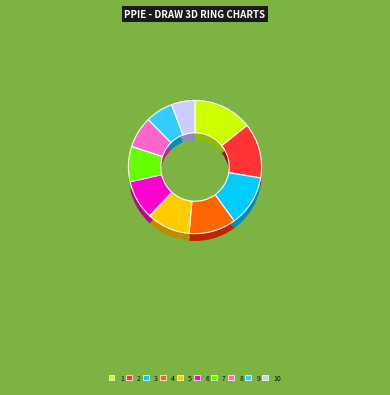

What is the largest slice in the pie chart?

1